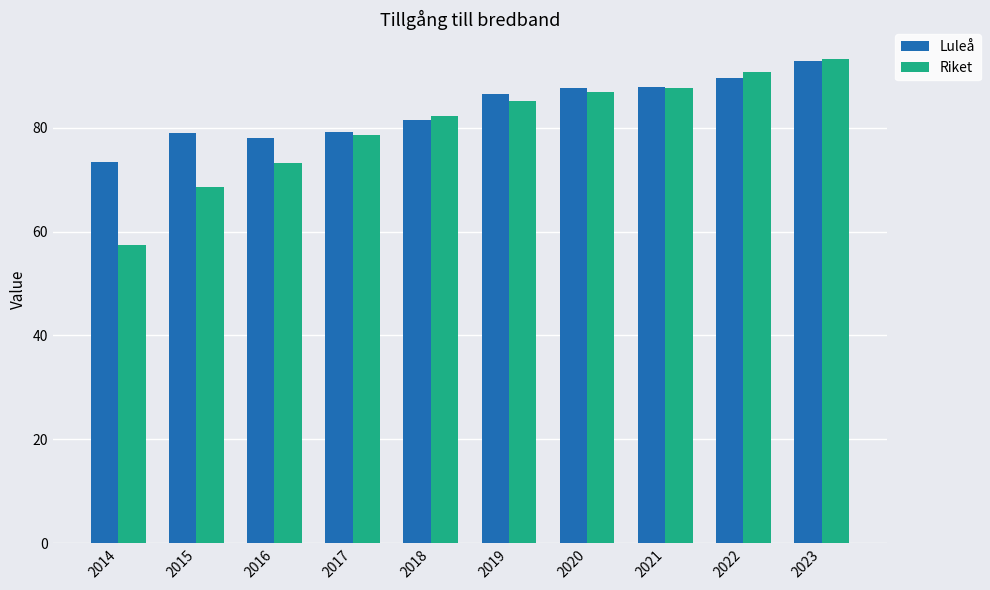

Is it true that Riket equals 103.5 at 2016?

False